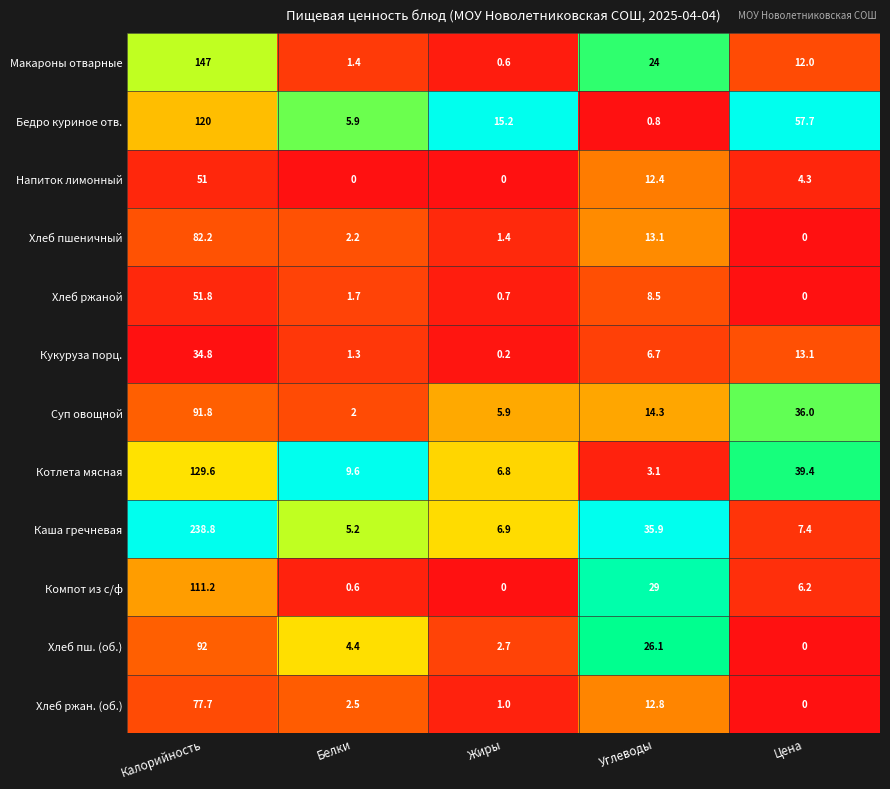

Which series changed the most between Калорийность and Цена?

Каша гречневая